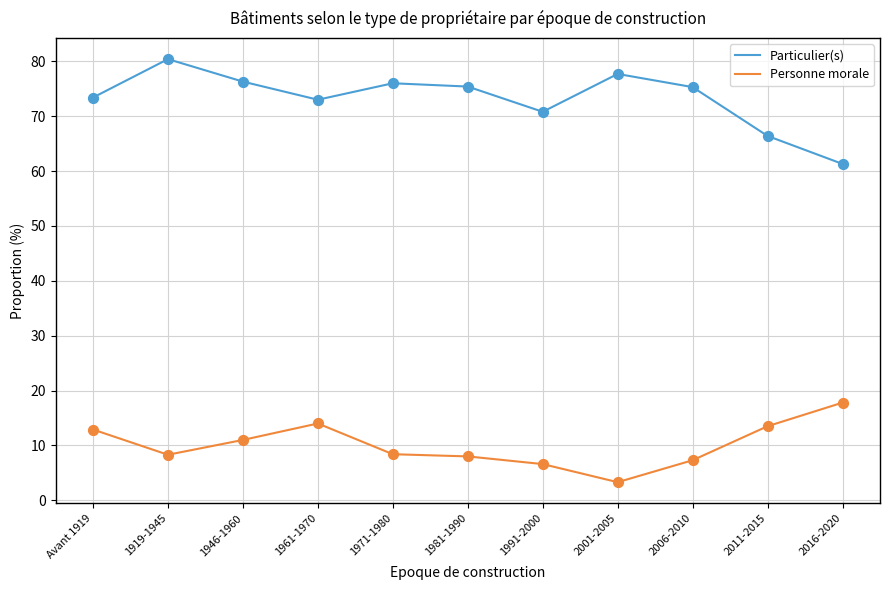

What is the spread (max minus min) of values at 1981-1990?

67.4